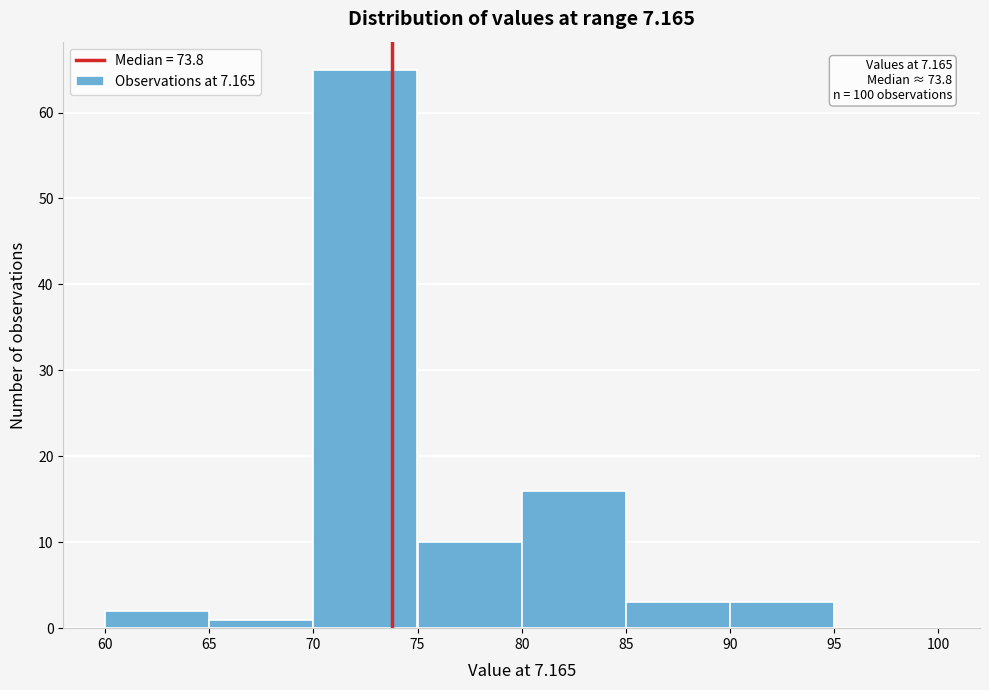

Which range on the x-axis has the tallest bar?

70 to 75